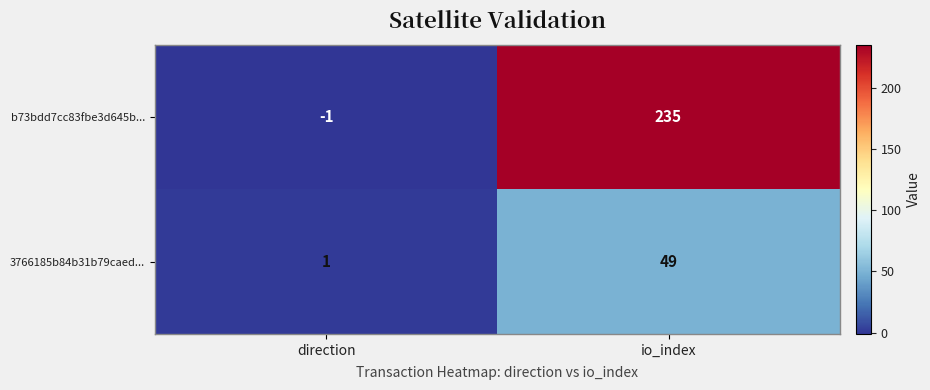

How many values in the 3766185b84b31b79caed... series are below 49?

1